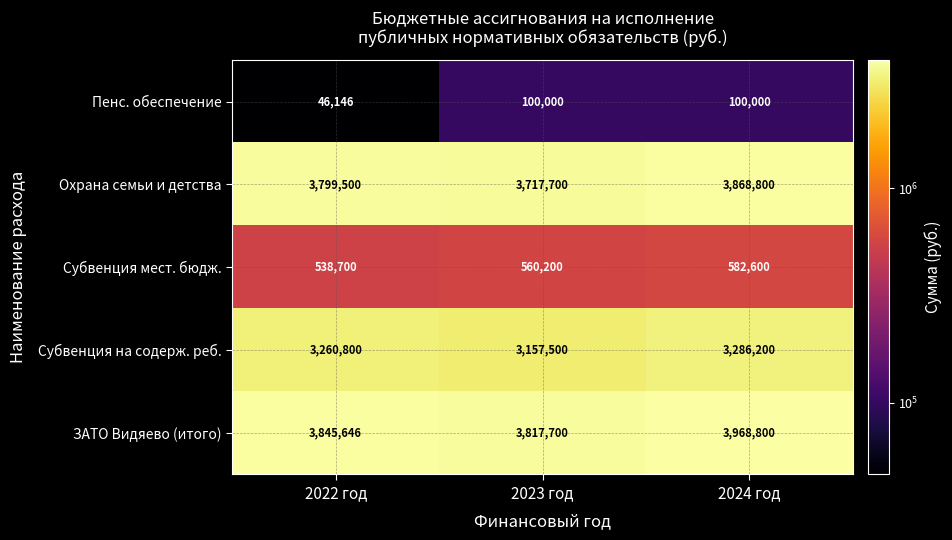

Reading left to right, transcribe all the data shown in this chart.

Пенс. обеспечение: 46146	100000	100000
Охрана семьи и детства: 3799500	3717700	3868800
Субвенция мест. бюдж.: 538700	560200	582600
Субвенция на содерж. реб.: 3260800	3157500	3286200
ЗАТО Видяево (итого): 3845646	3817700	3968800